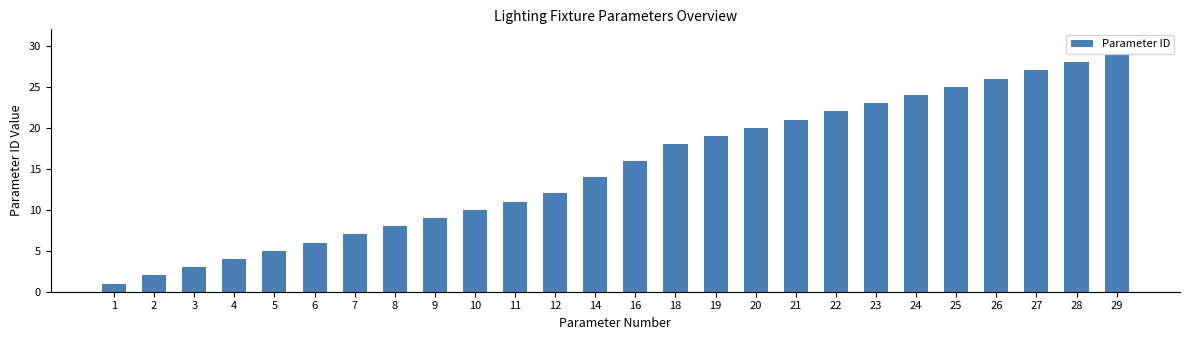

What is the ratio of the value at 14 to the value at 18?

0.8